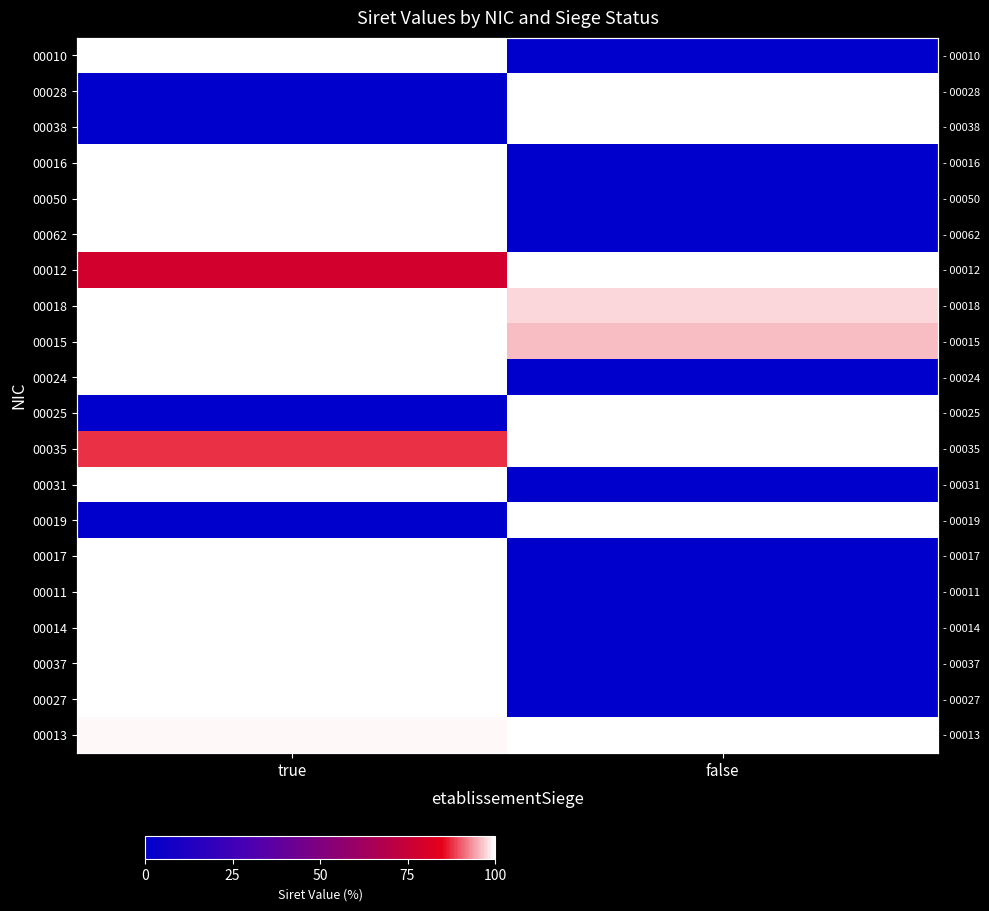

What is the spread (max minus min) of values at false?

100.0